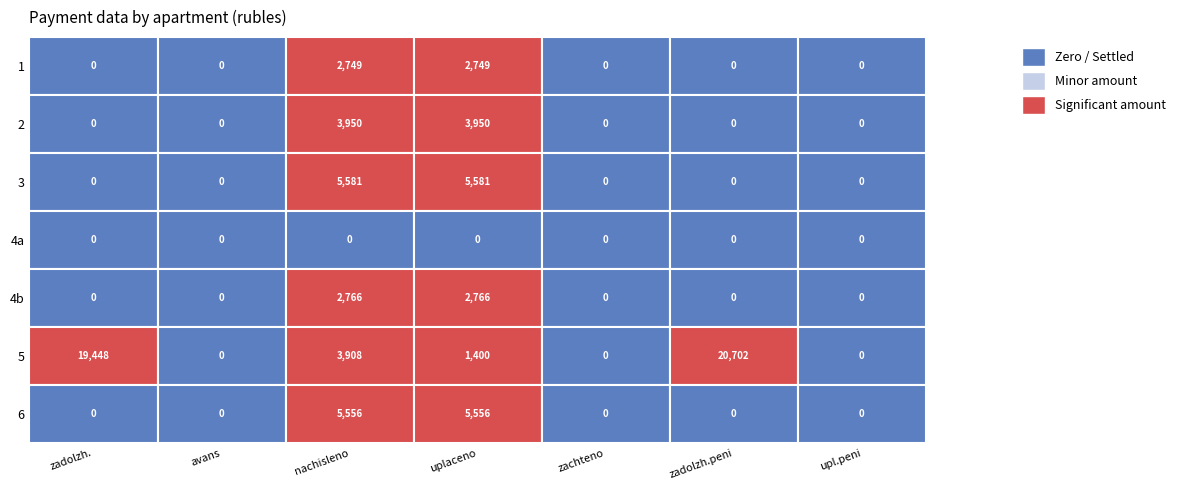

How many positive values does the 5 series have?

4